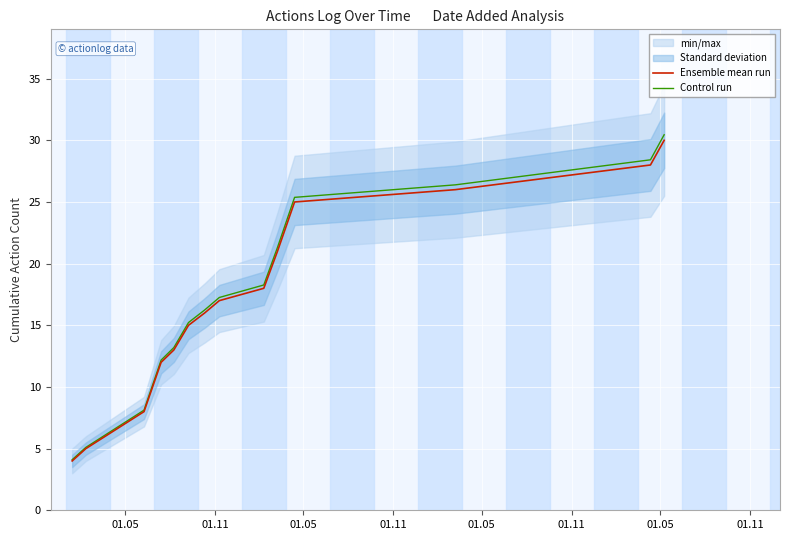

Is the value of Ensemble mean run at 01.11 greater than the value of Control run at 01.11?

No